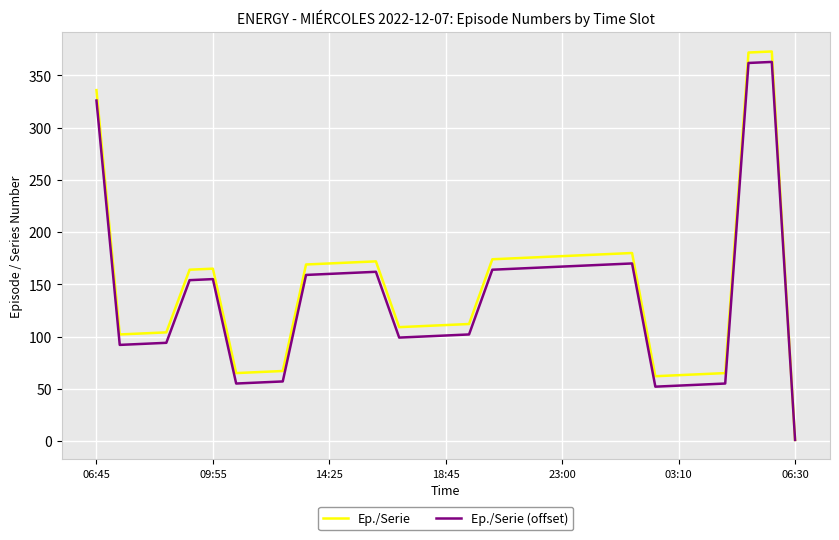

What is the highest value of the Ep./Serie series?

373